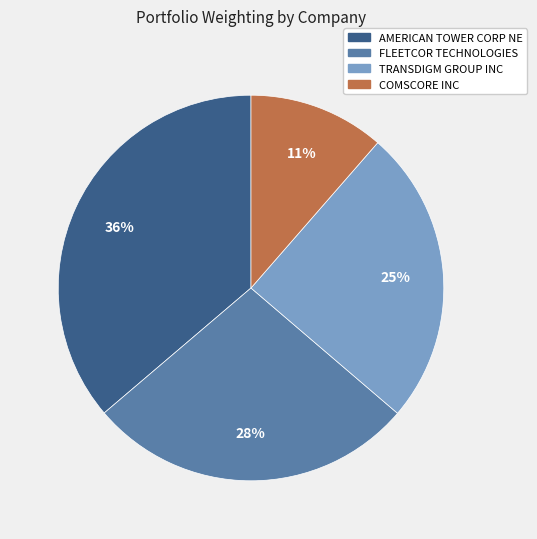

What percentage is the COMSCORE INC slice, to the nearest percent?

11%